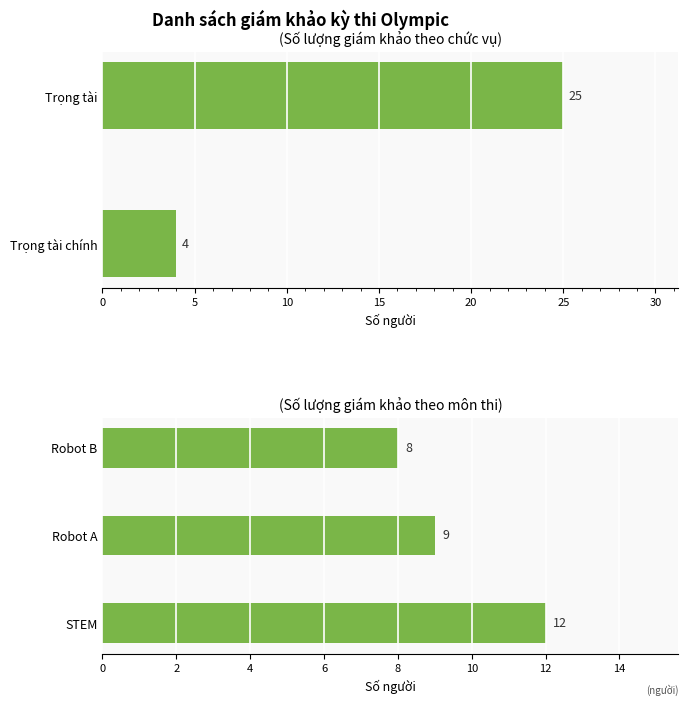

Are the bars grouped side by side (vs. stacked)?

No